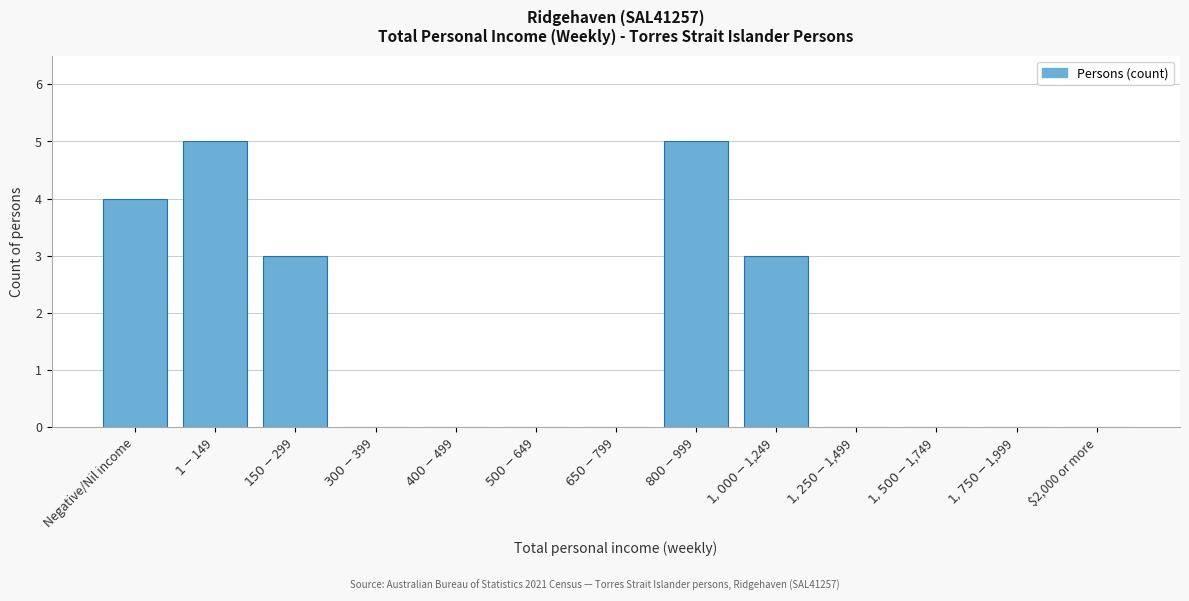

What is the sum of all values?

20